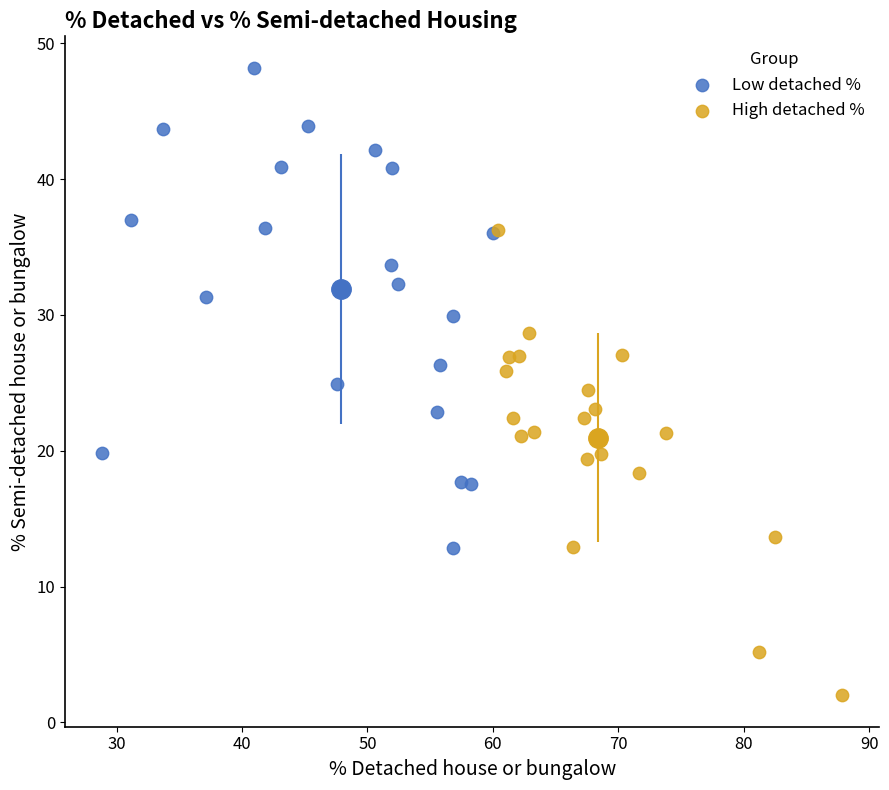

Which series has the largest Y range (max minus min)?

Low detached %